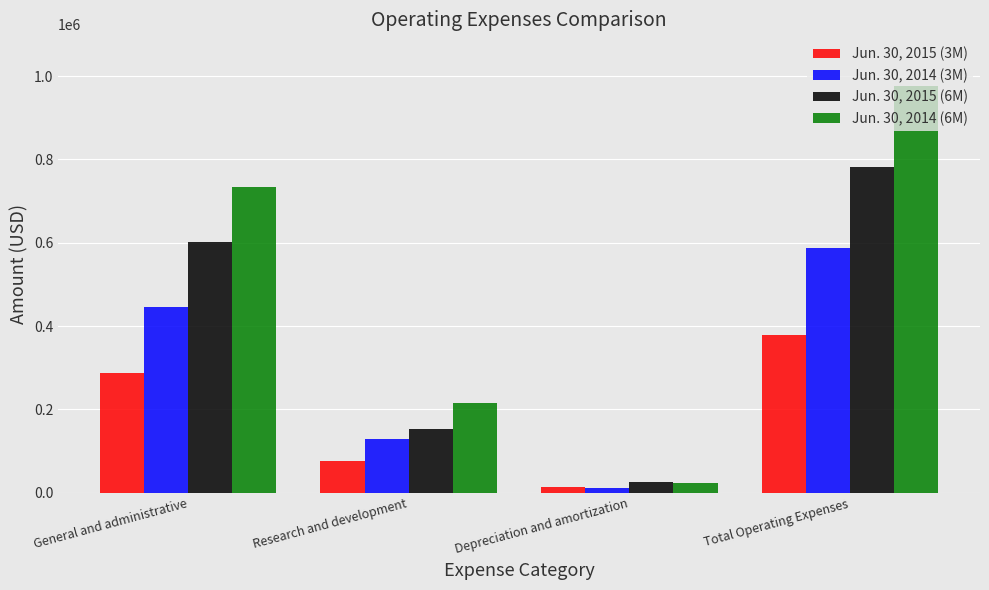

Where is Jun. 30, 2015 (3M) nearest to the value 195784?

General and administrative